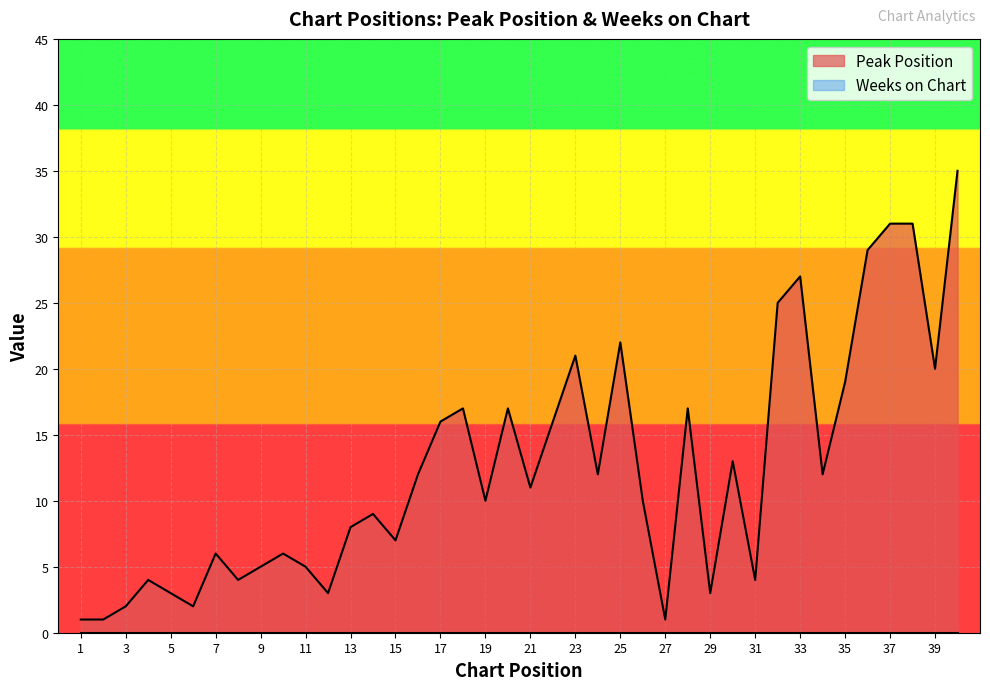

How many data points are above 11?

19